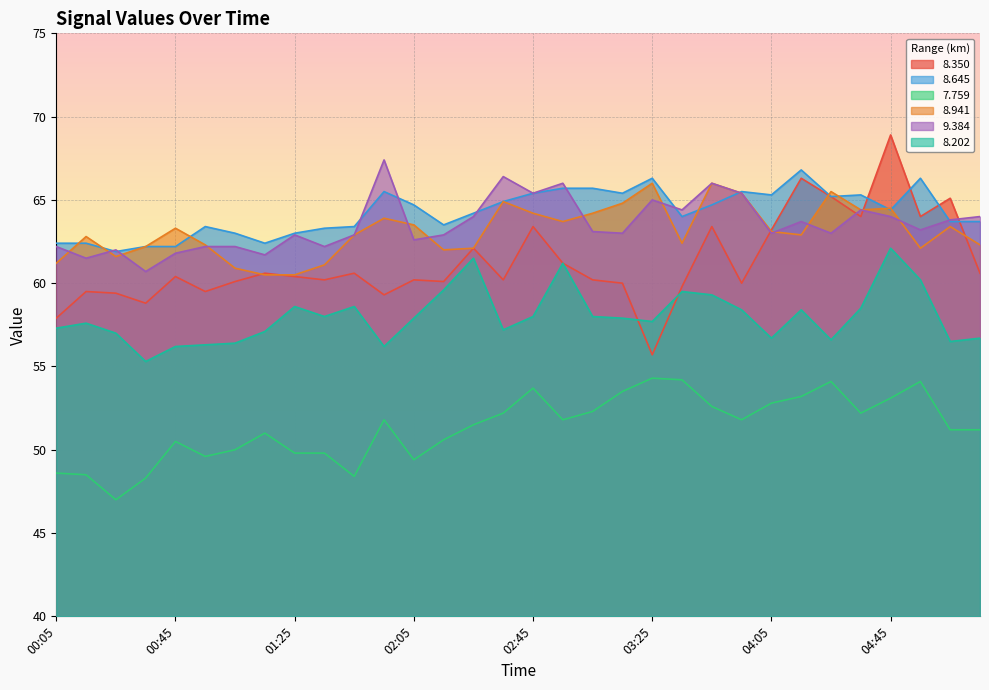

The value of   7.759 at 00:15 is 18.2. True or false?

False